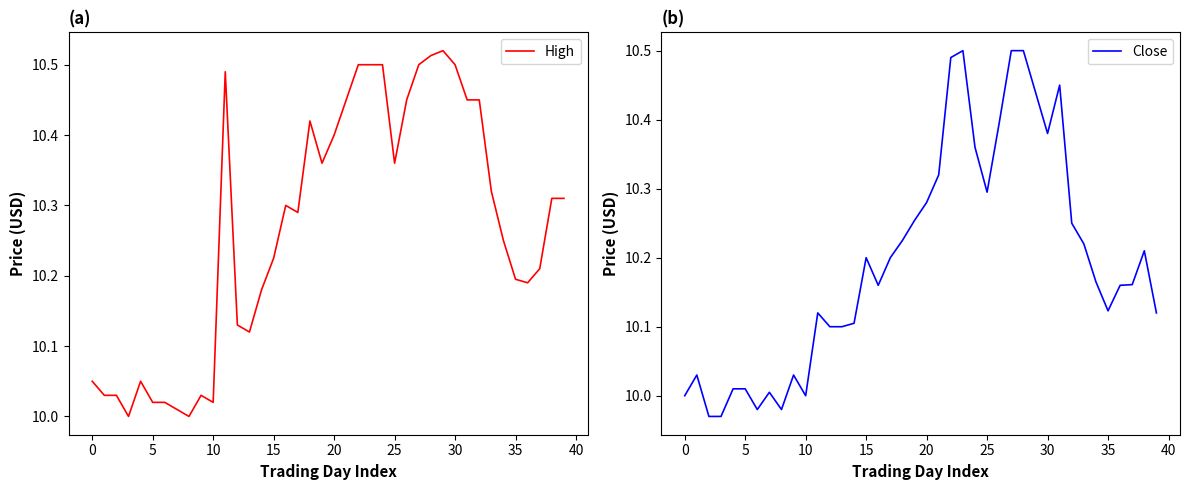

How many categories are shown in the chart?

40